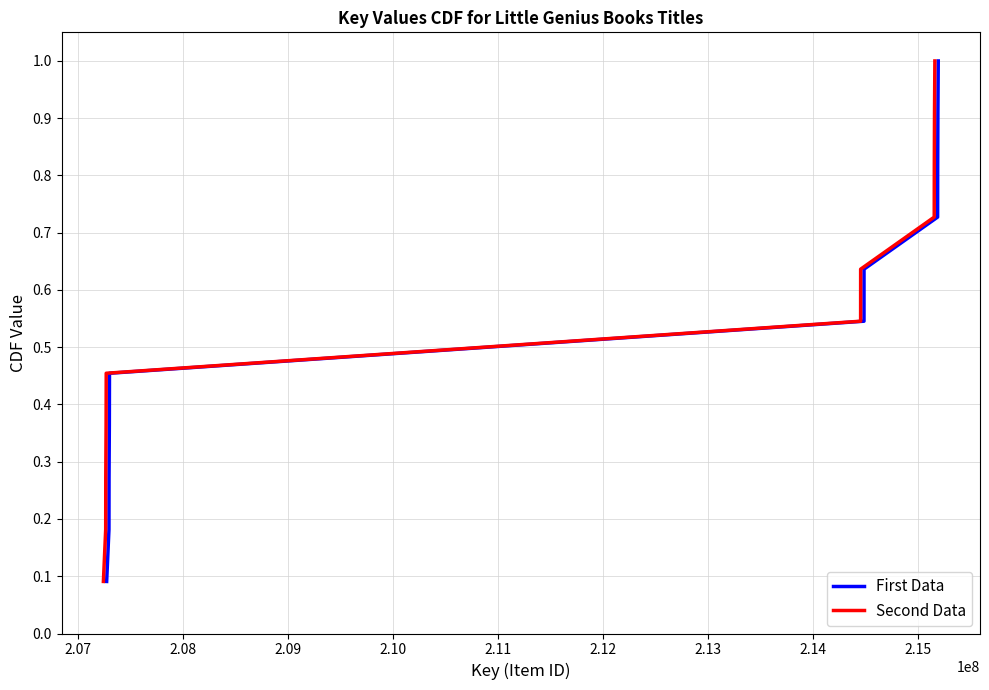

What is the maximum value for First Data?

1.0